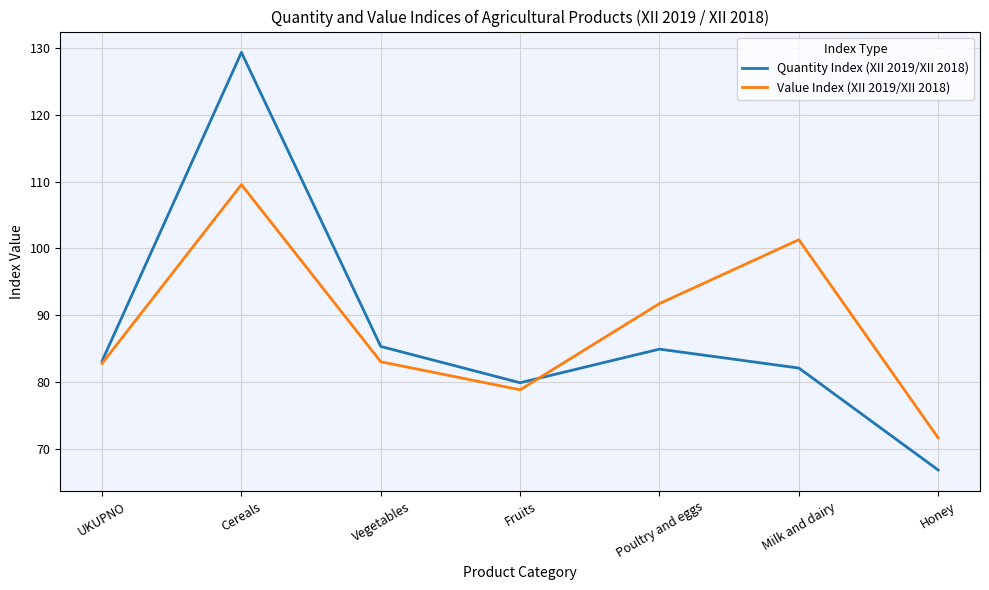

Rank the series at Cereals from lowest to highest value.

Value Index (XII 2019/XII 2018), Quantity Index (XII 2019/XII 2018)